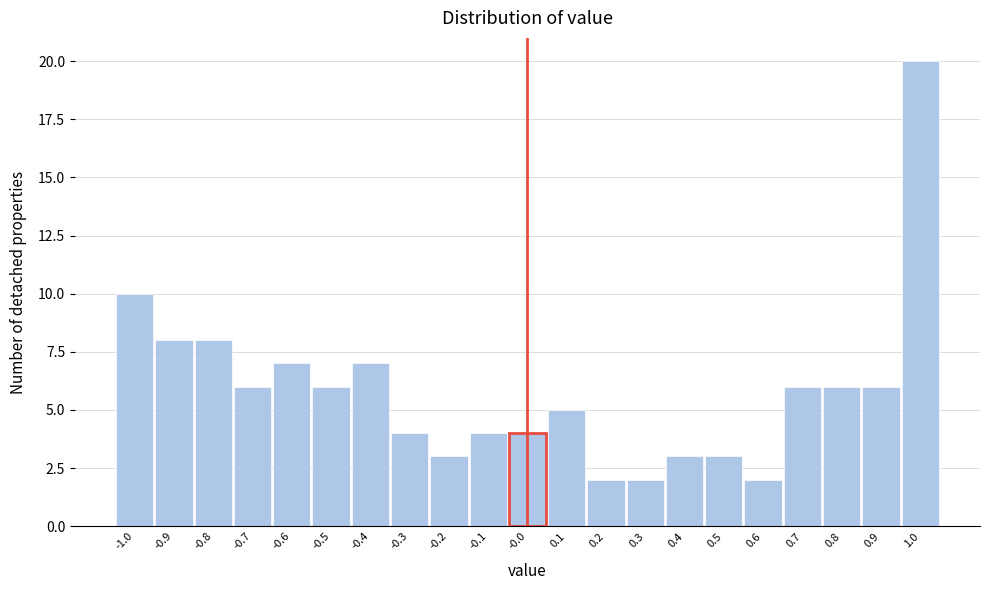

Over which range of the x-axis is the bar tallest?

0.95 to 1.05